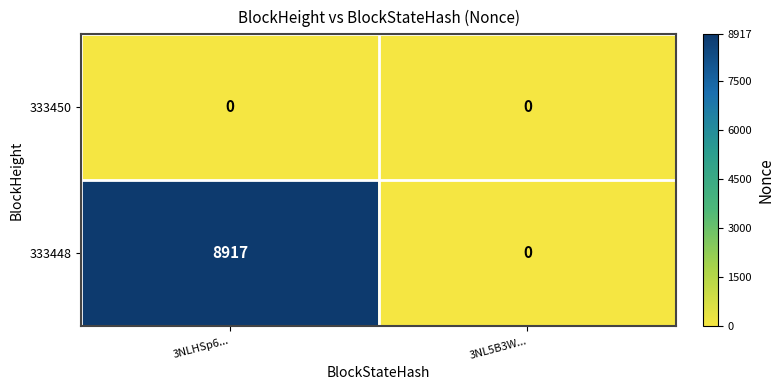

Reading right to left, what are all the values shown in this chart?

333450: 3NL5B3W...=0	3NLHSp6...=0
333448: 3NL5B3W...=0	3NLHSp6...=8917